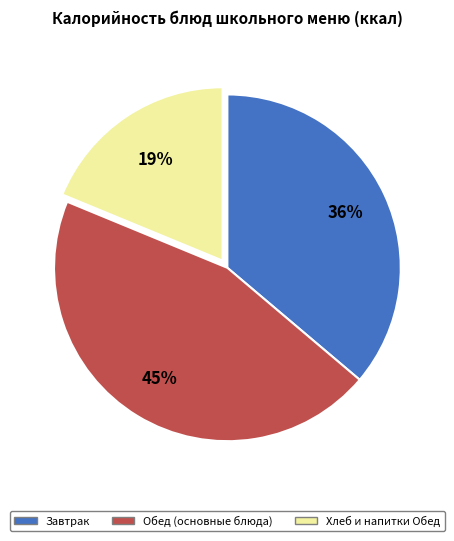

Does Обед (основные блюда) represent more than half of the total?

No